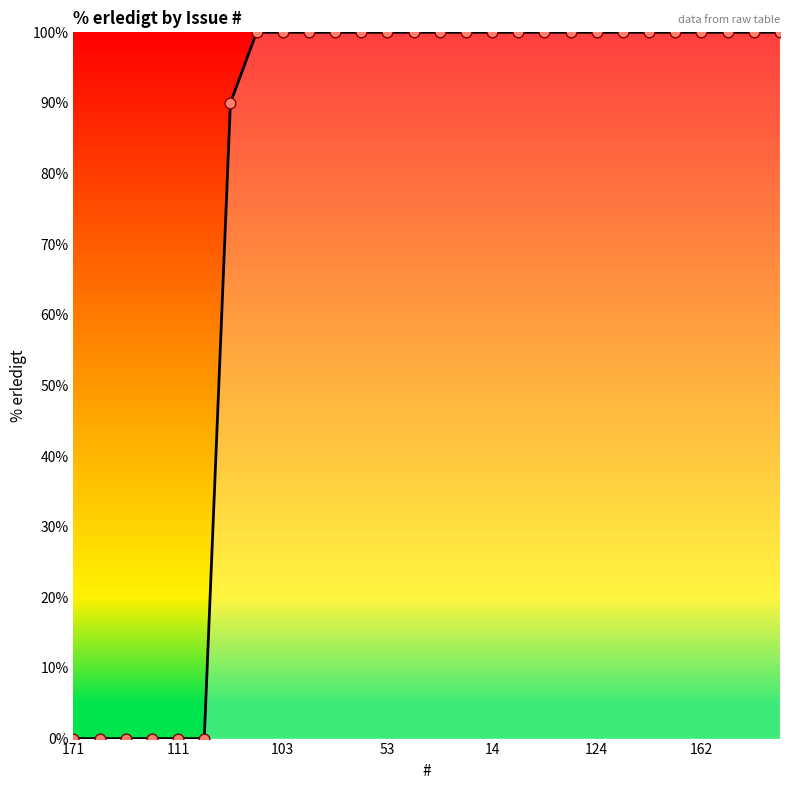

What is the maximum value shown in the chart?

100